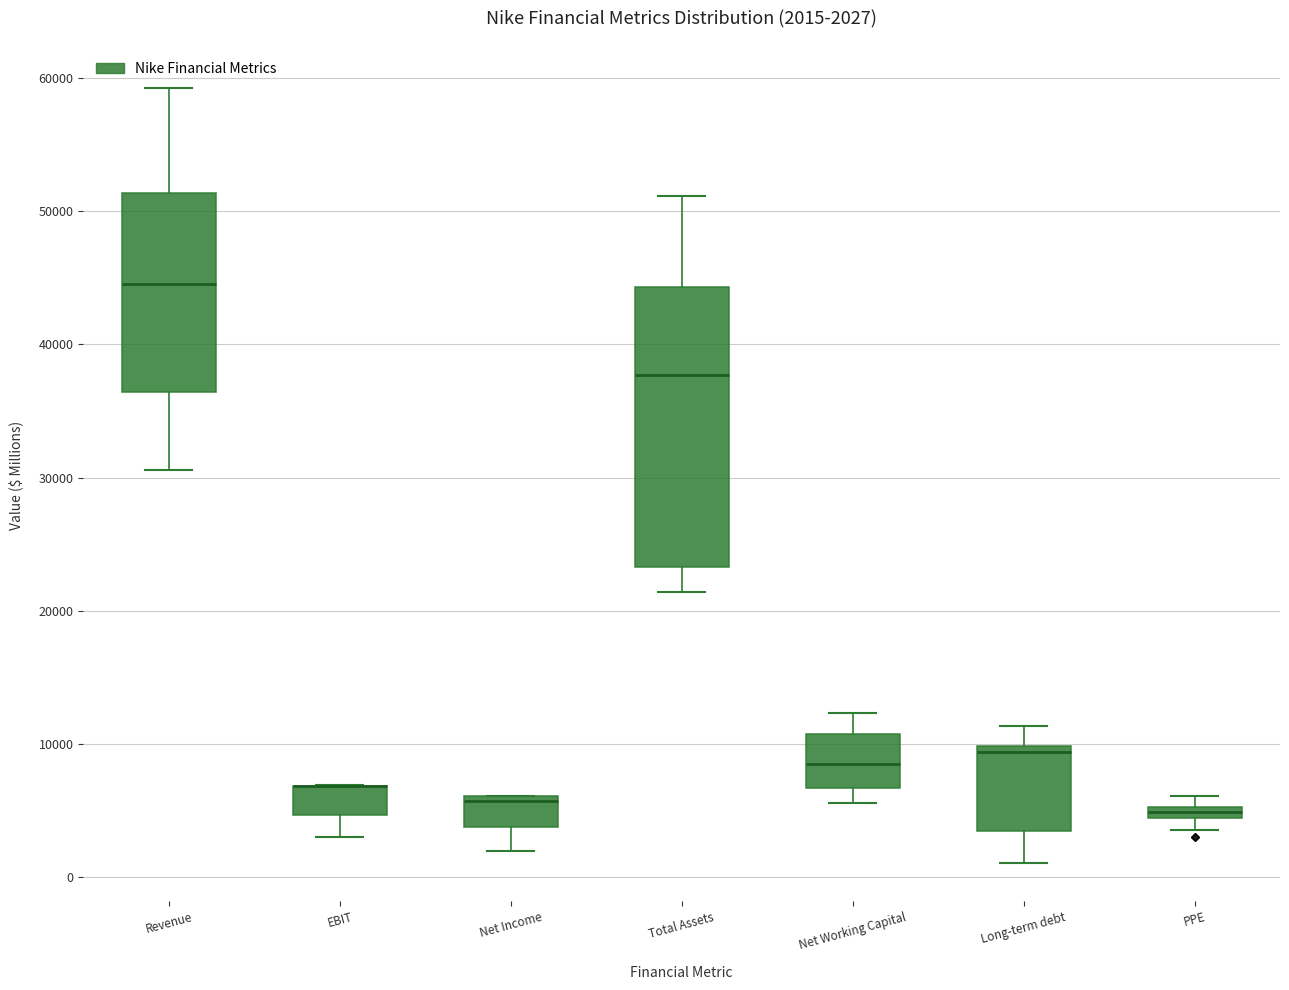

Comparing the boxes themselves (not the whiskers), which one is the tallest?

Total Assets